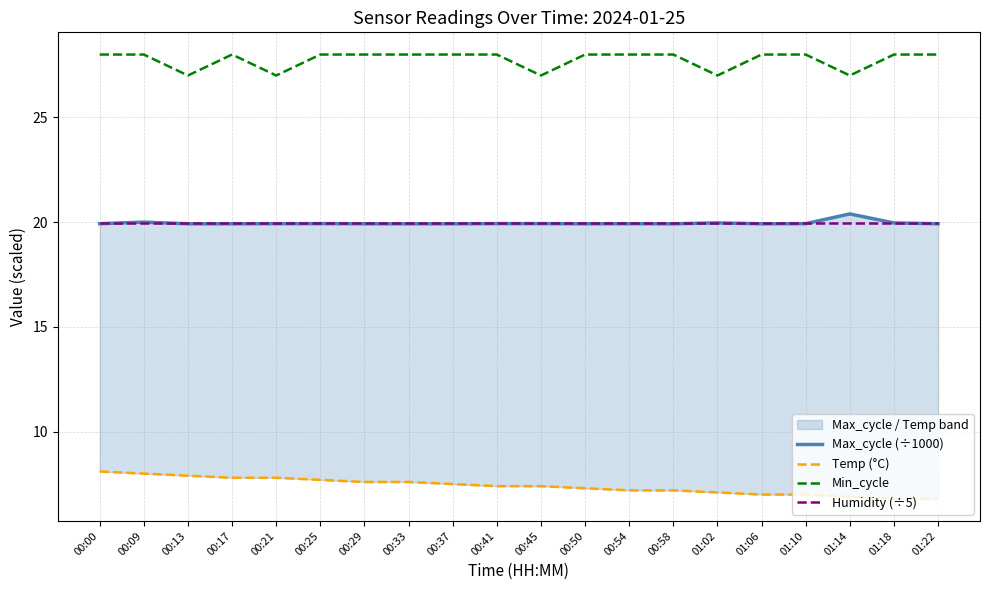

Rank the series by their maximum value, from lowest to highest.

Temp (°C), Humidity (÷5), Max_cycle (÷1000), Min_cycle